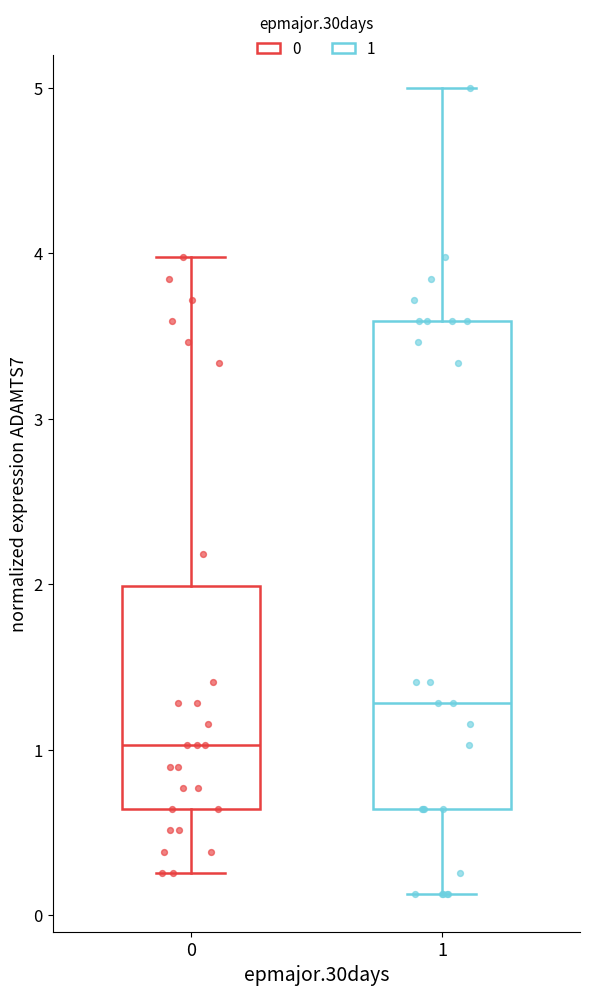

Comparing the boxes themselves (not the whiskers), which one is the tallest?

1